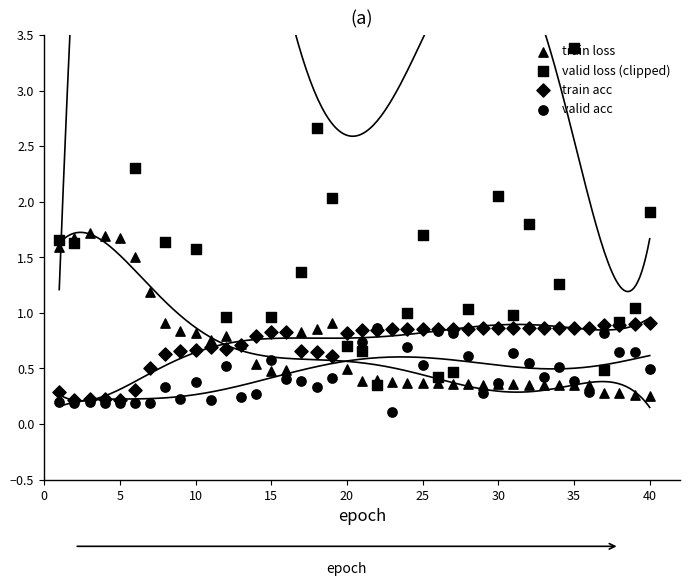

What are all the series names shown in the legend?

train loss, valid loss (clipped), train acc, valid acc